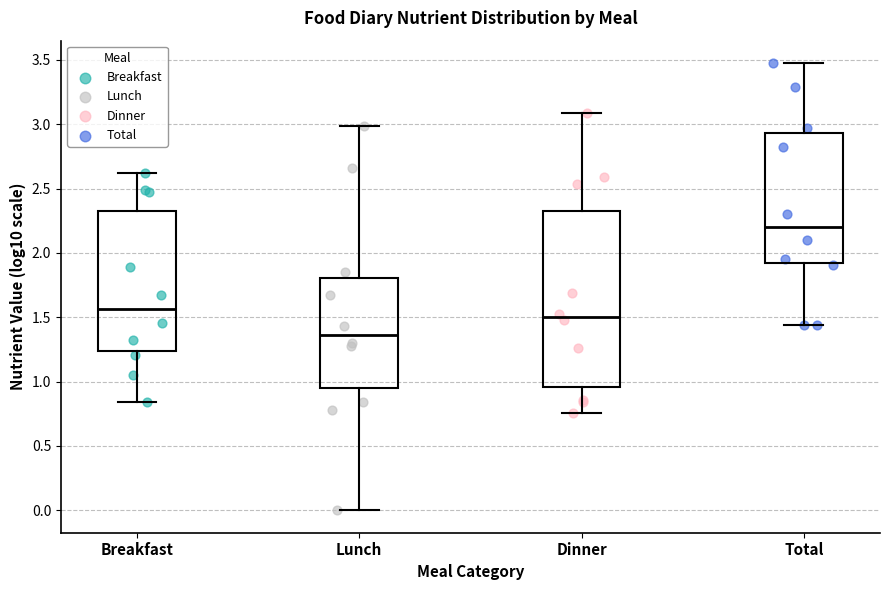

Reading left to right, transcribe this box plot: for each box, give where its median line is, the range the box spans, and where its two whiskers end, as read against the y-axis. The values are not printed on the chart, so give them approximately, as read against the axis.

Breakfast: median 1.55, box 1.25 to 2.35, whiskers 0.85 to 2.60
Lunch: median 1.35, box 0.95 to 1.80, whiskers 0.00 to 3.00
Dinner: median 1.50, box 0.95 to 2.35, whiskers 0.75 to 3.10
Total: median 2.20, box 1.90 to 2.95, whiskers 1.45 to 3.50